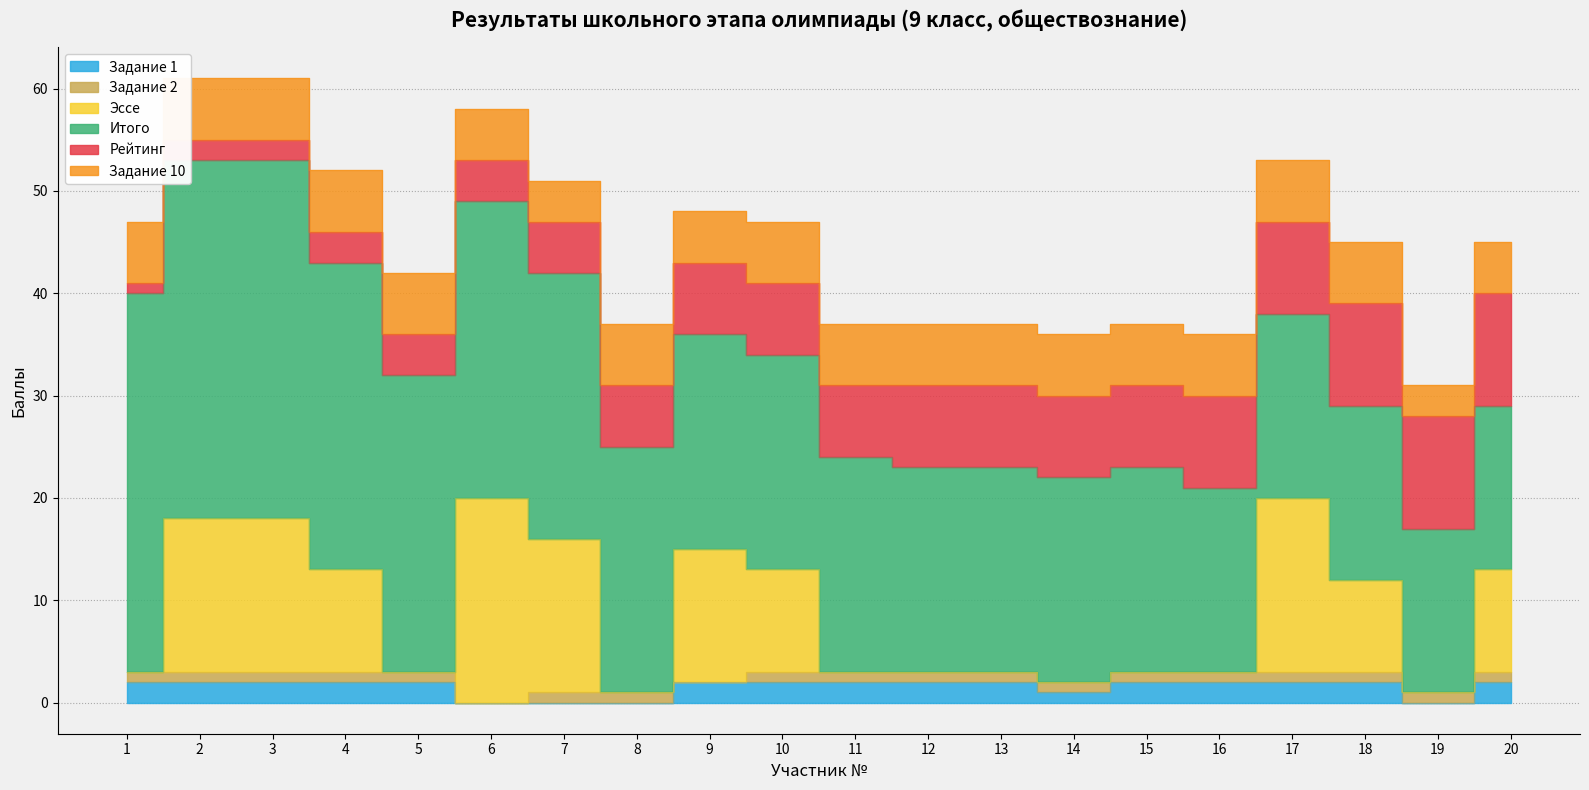

What is the value of the Задание 10 point at the 11th from the left?

6